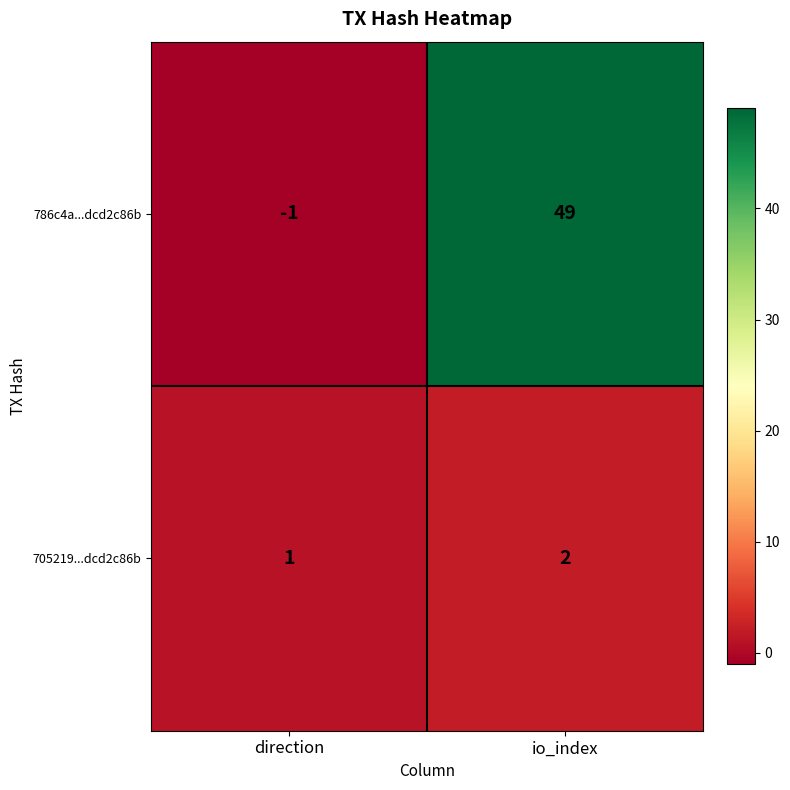

What value does the 786c4a...dcd2c86b series have at io_index, to the nearest 5?

50